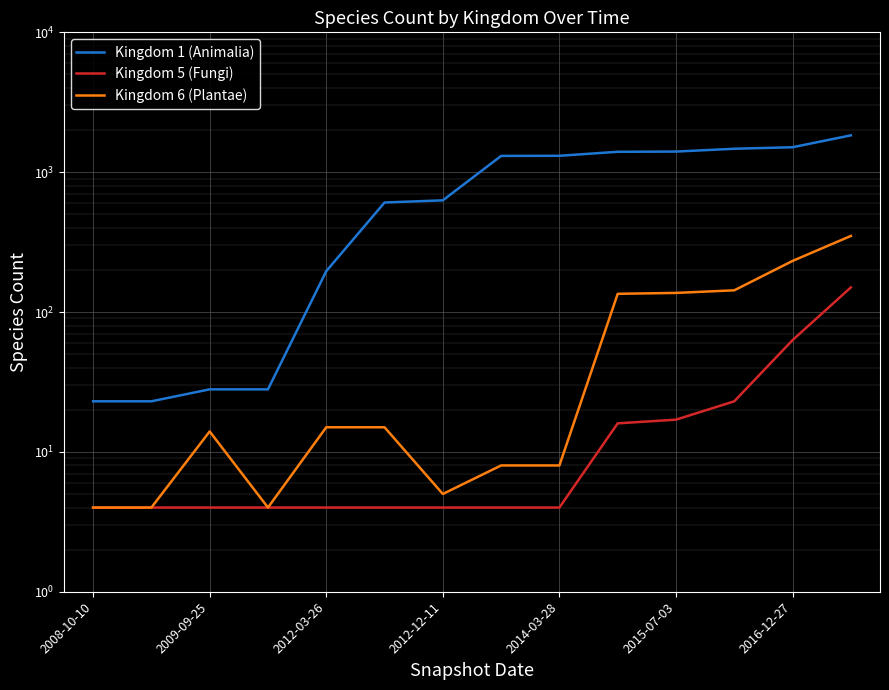

True or false: Kingdom 5 (Fungi) and Kingdom 1 (Animalia) intersect in this chart.

False